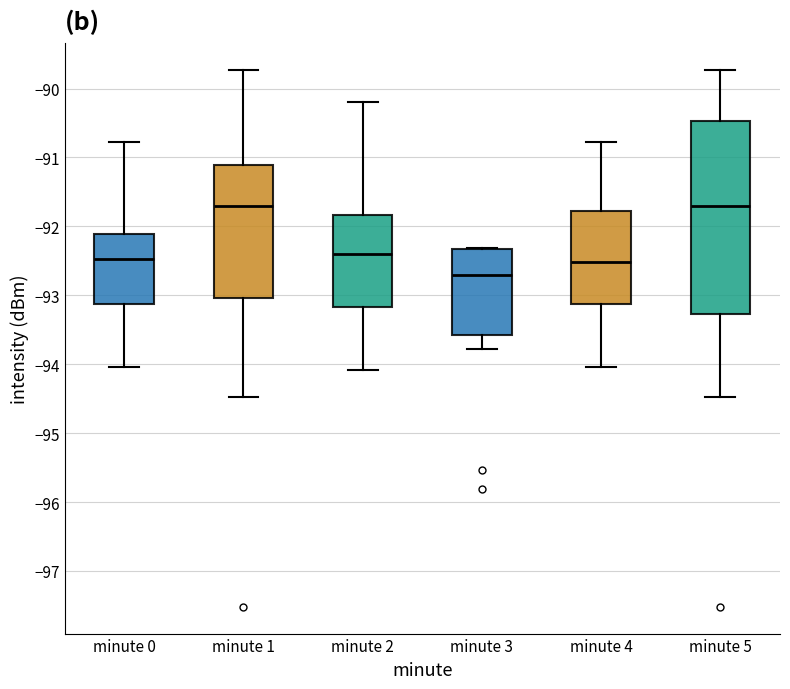

Which box is the tallest, from its lower edge to its upper edge?

minute 5